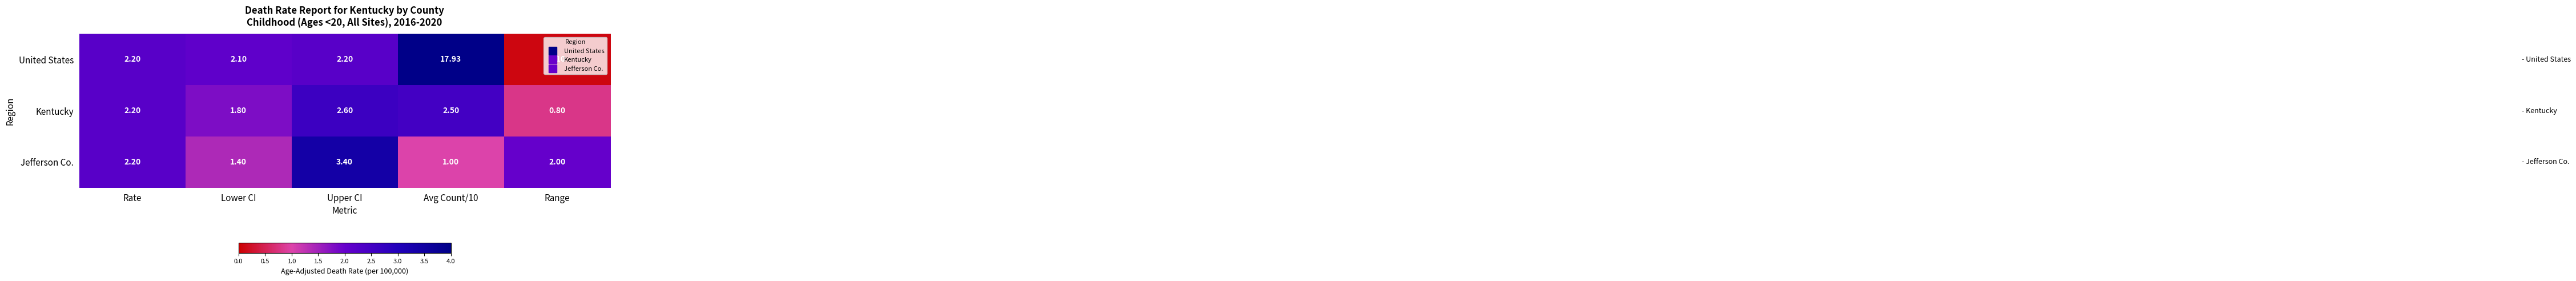

At which category is the sum across all series the highest?

Avg Count/10